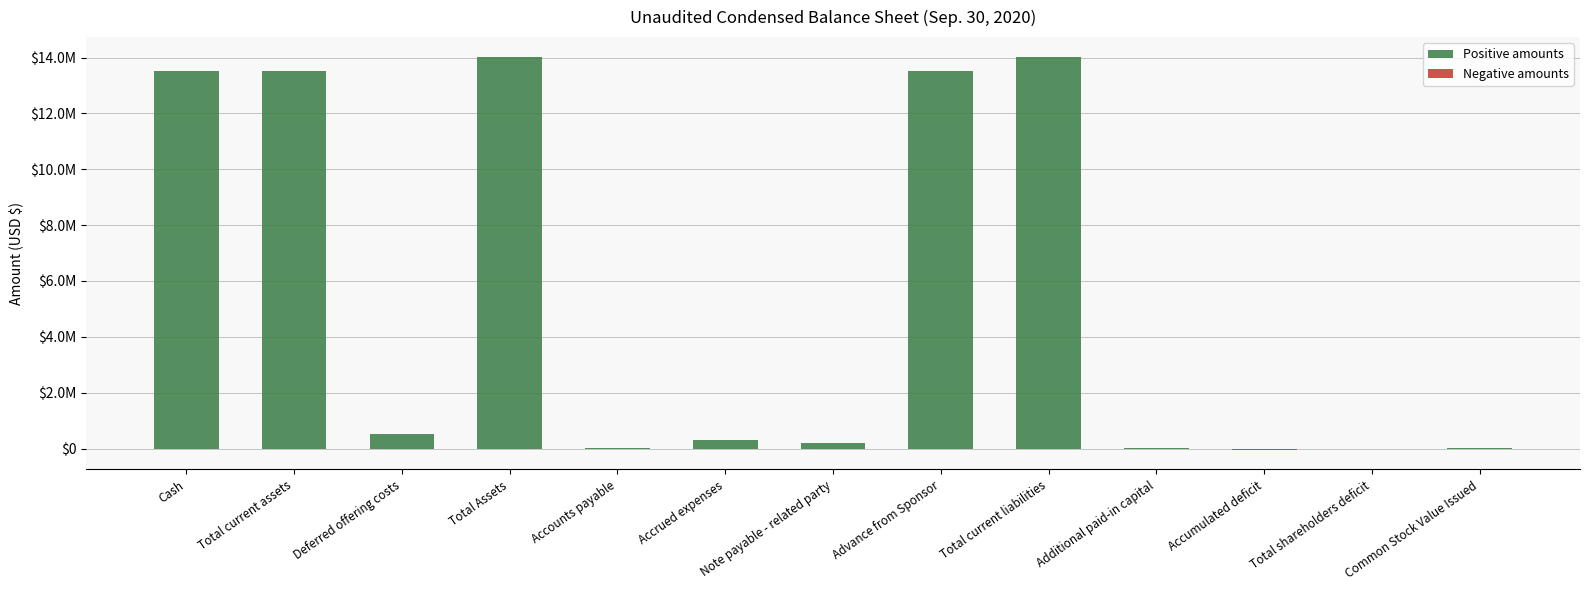

Which series has the widest spread of values?

Positive amounts